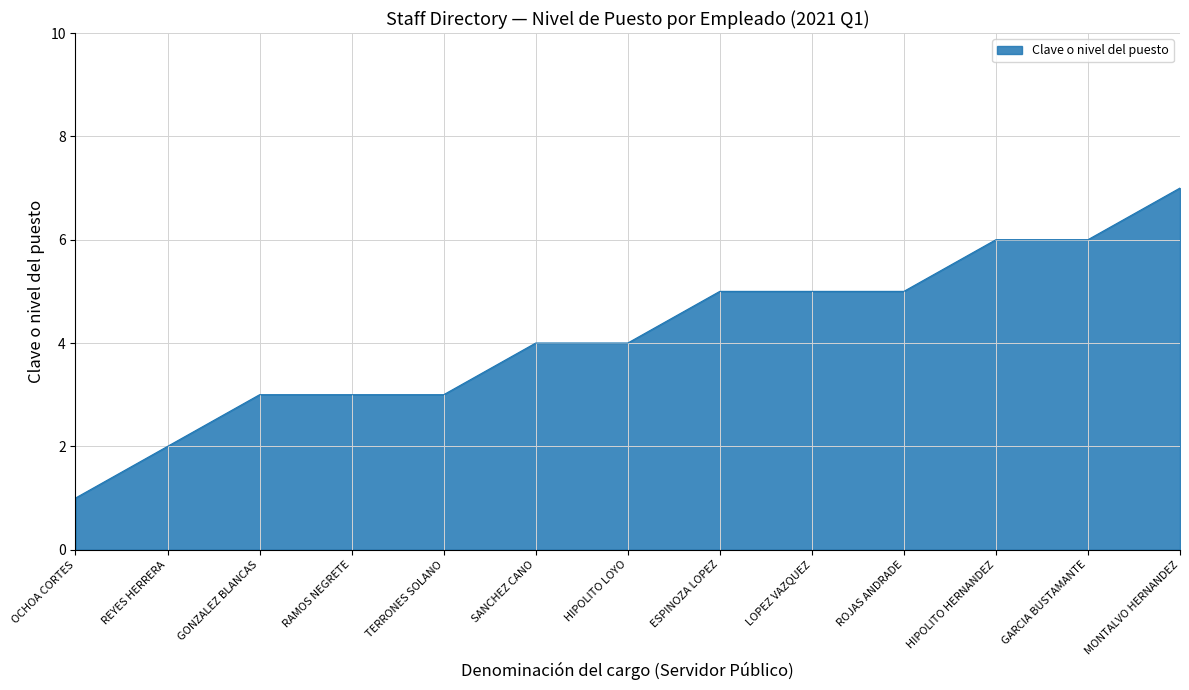

What value does the data have at SANCHEZ CANO?

4